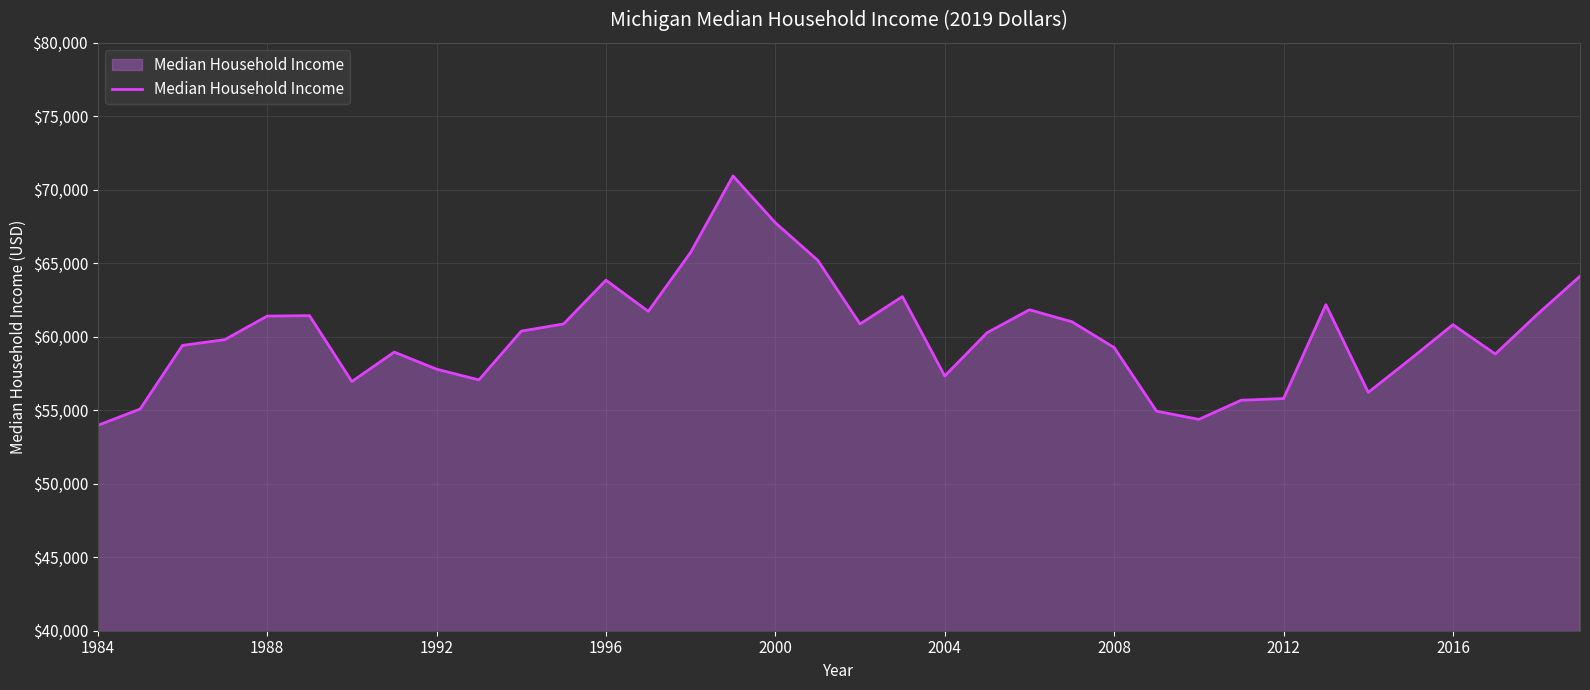

What is the smallest value displayed?

53972